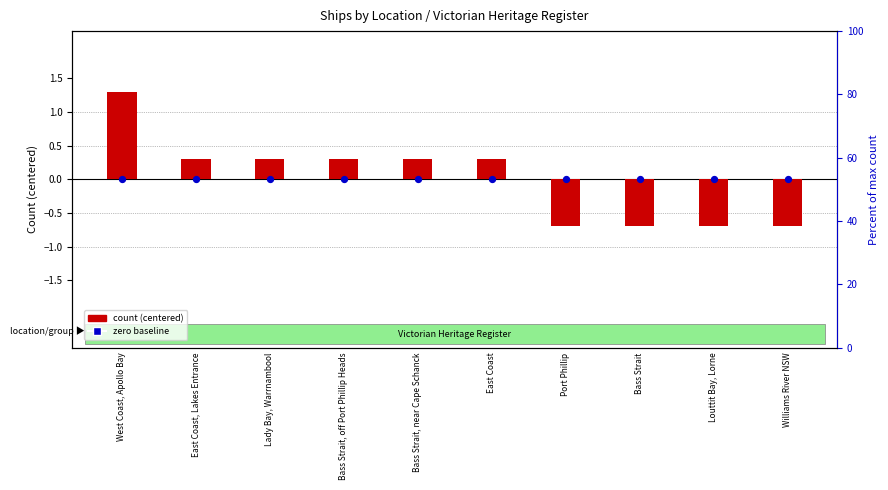

Which series has the largest total across all categories?

count (centered)